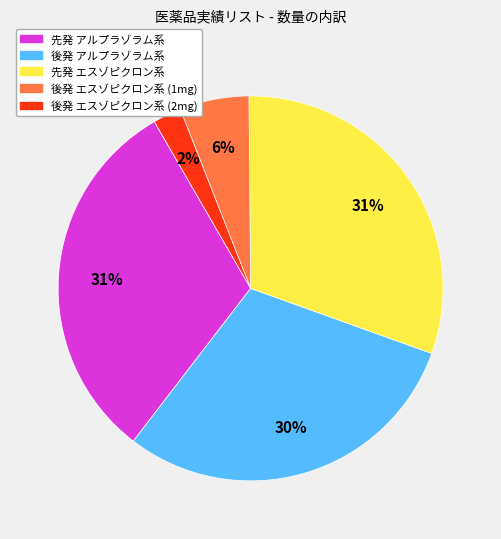

Is there a majority slice in this chart?

No